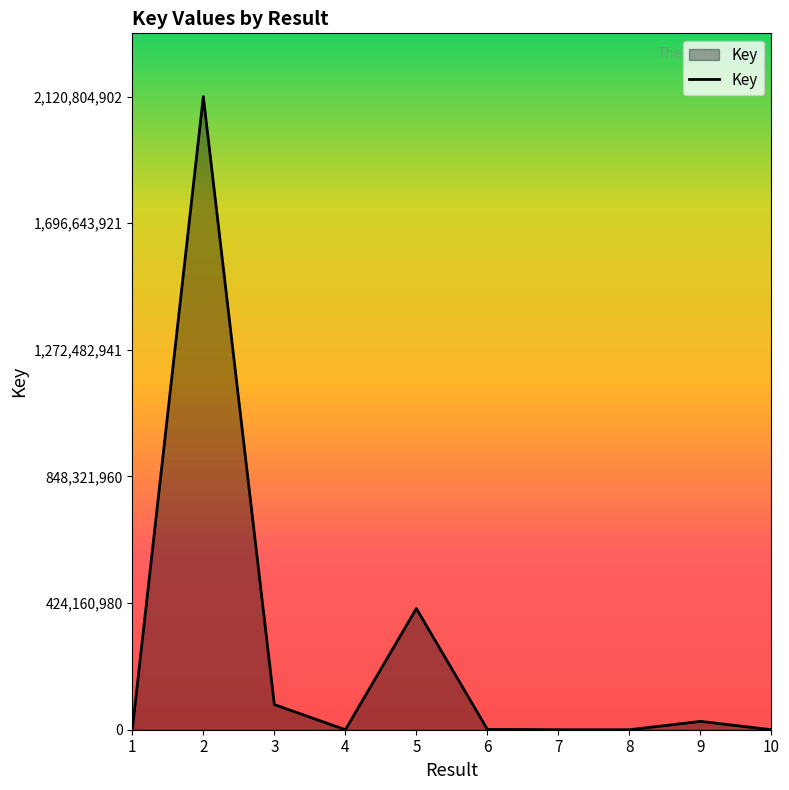

What is the greatest value displayed?

2120804902